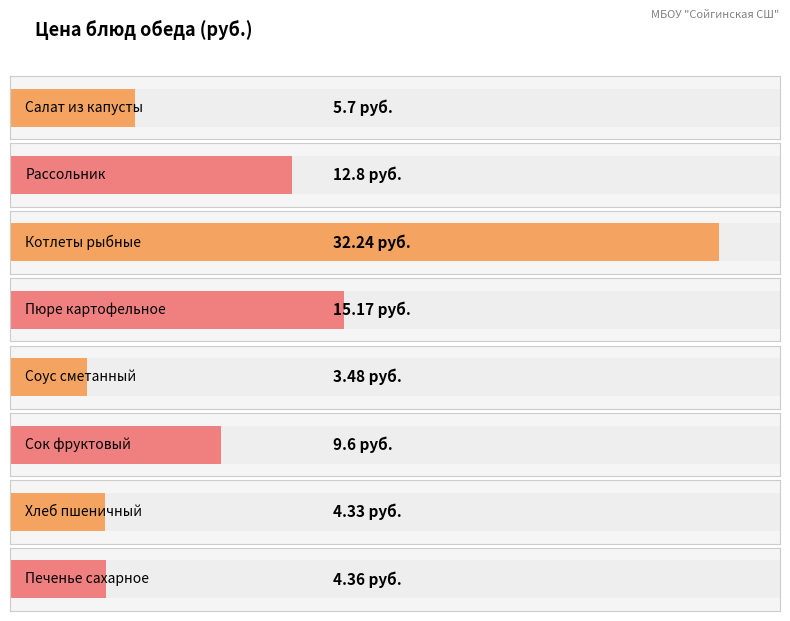

How many categories are shown in the chart?

8